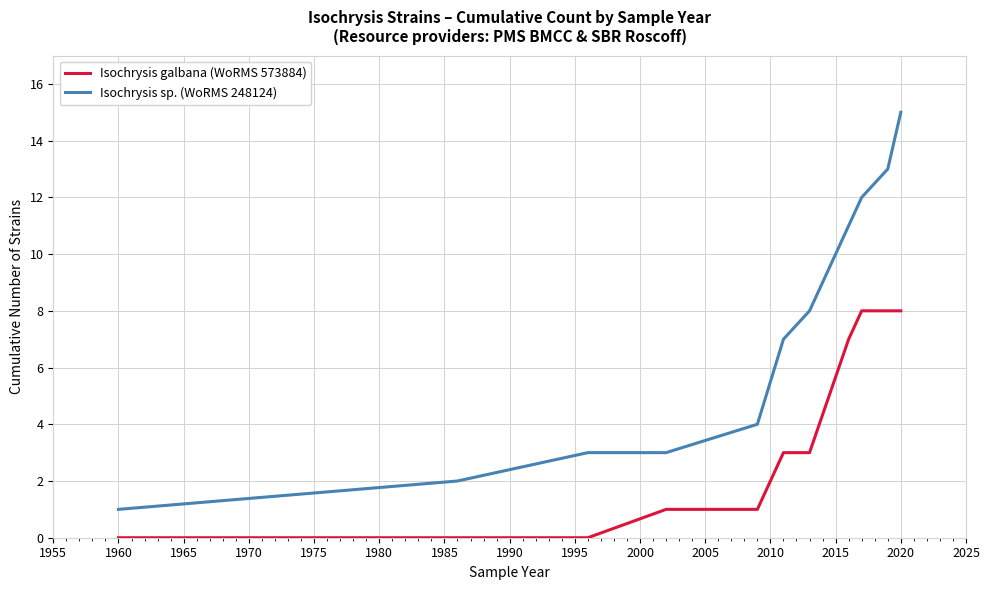

Rank the series by their maximum value, from highest to lowest.

Isochrysis sp. (WoRMS 248124), Isochrysis galbana (WoRMS 573884)